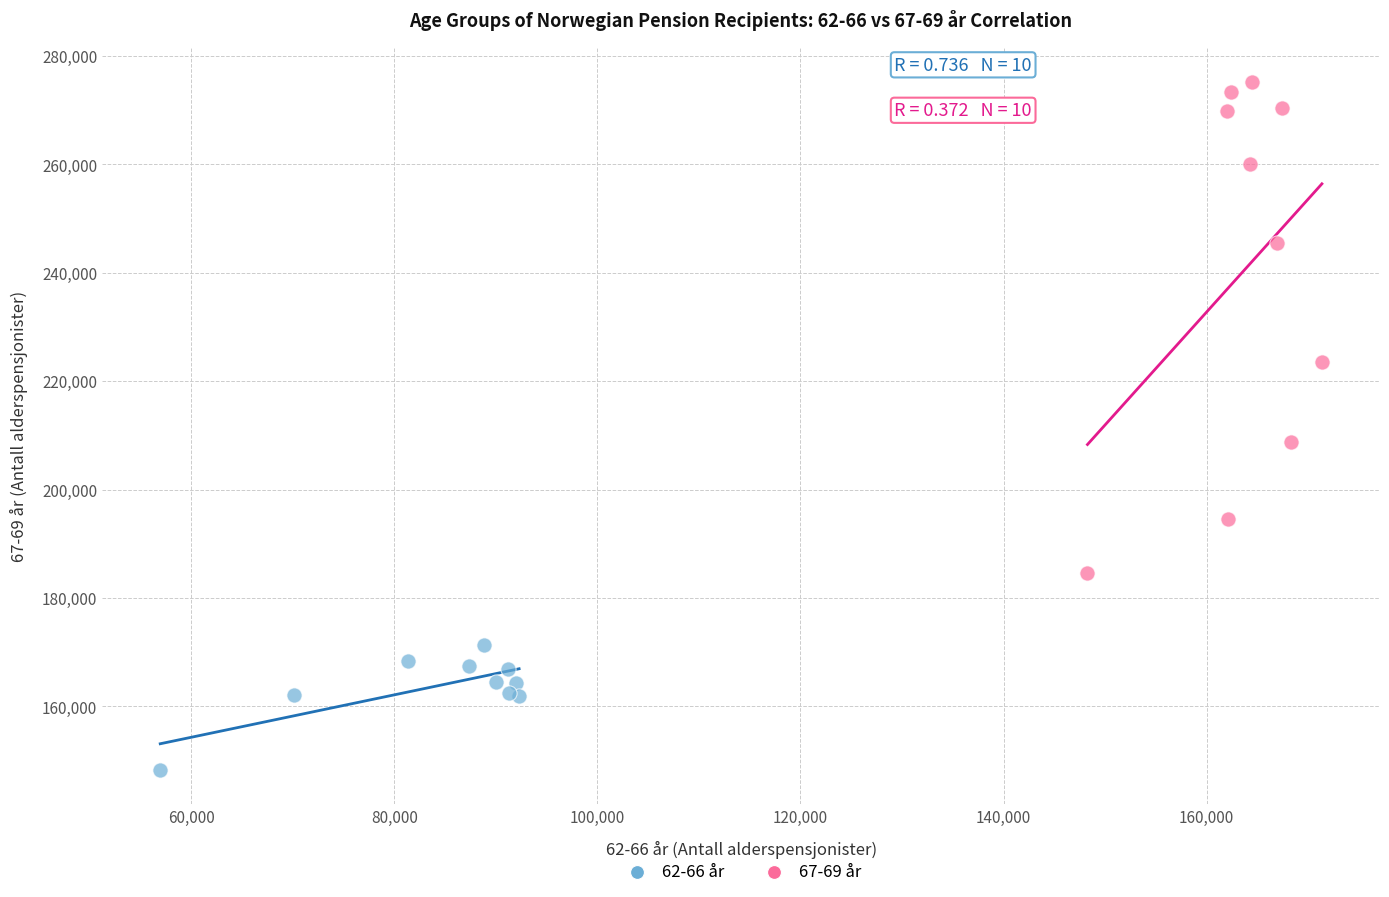

Which series has the widest spread of Y values?

67-69 år